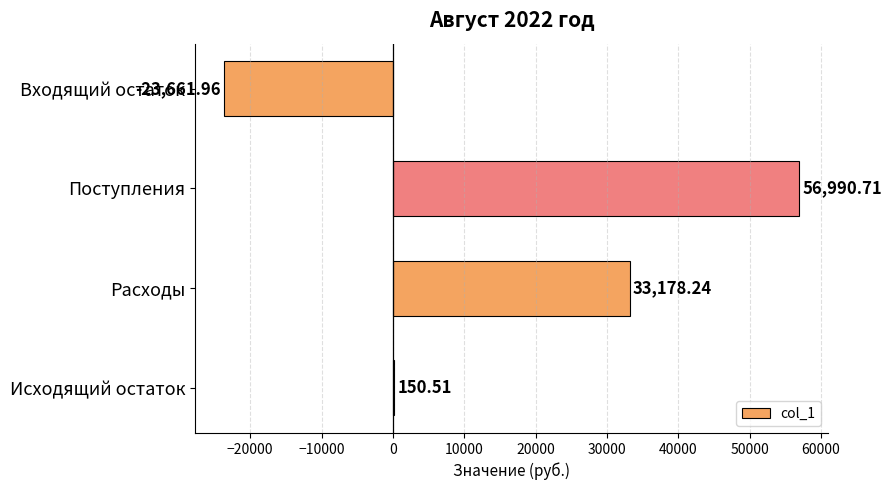

Where is the data nearest to the value 16664?

Исходящий остаток